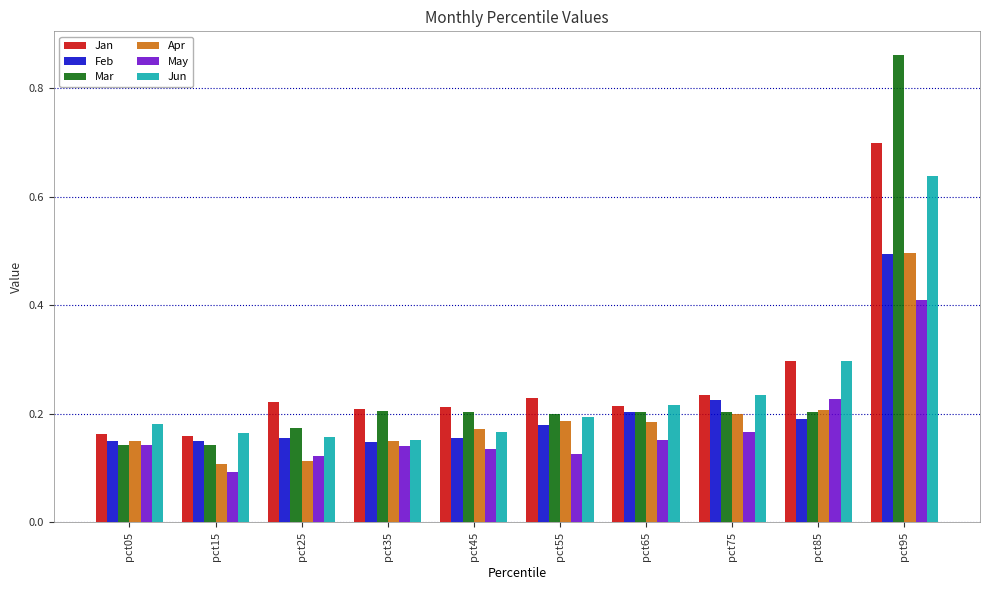

At which label does Jun reach its peak?

pct95